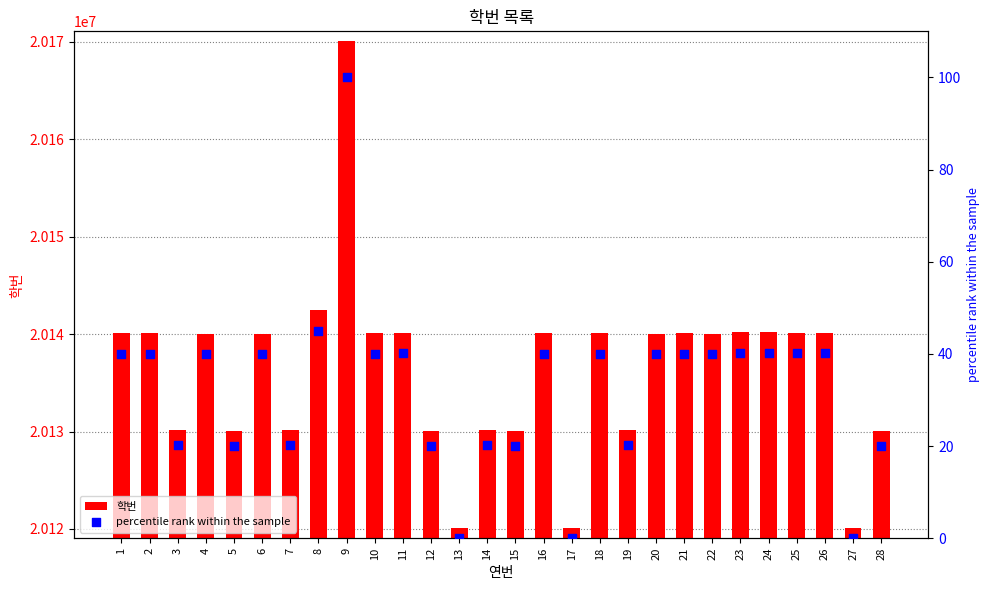

At how many categories does at least one series exceed 5183880?

28